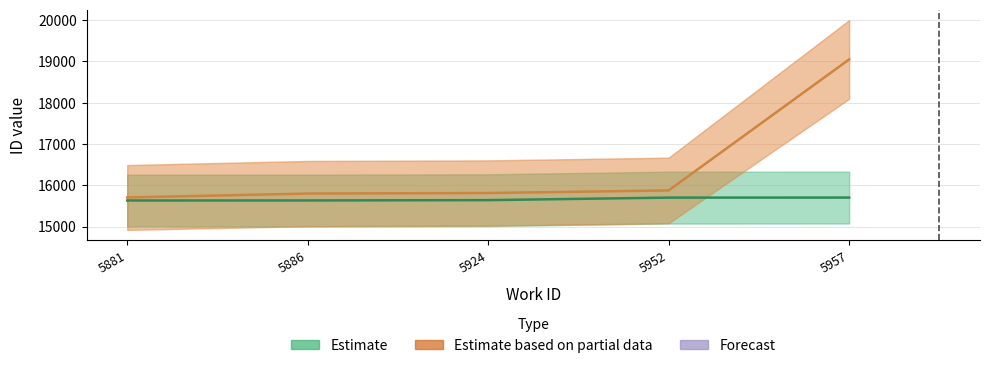

At which label does Estimate based on partial data reach its minimum?

5881